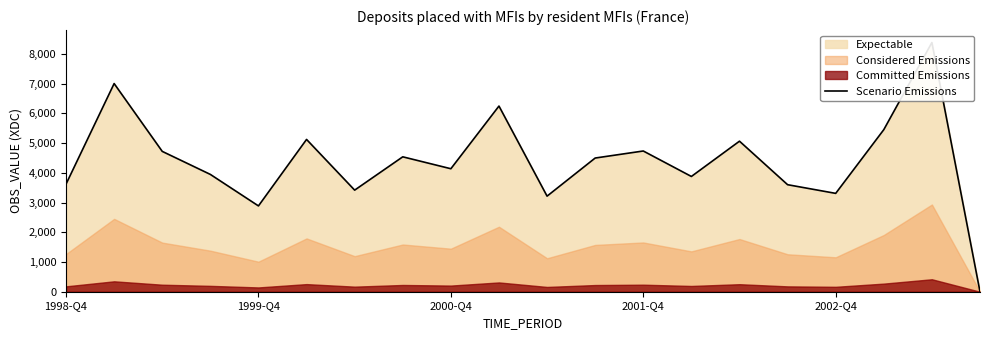

What is the difference between the values at 17 and 19?

5453